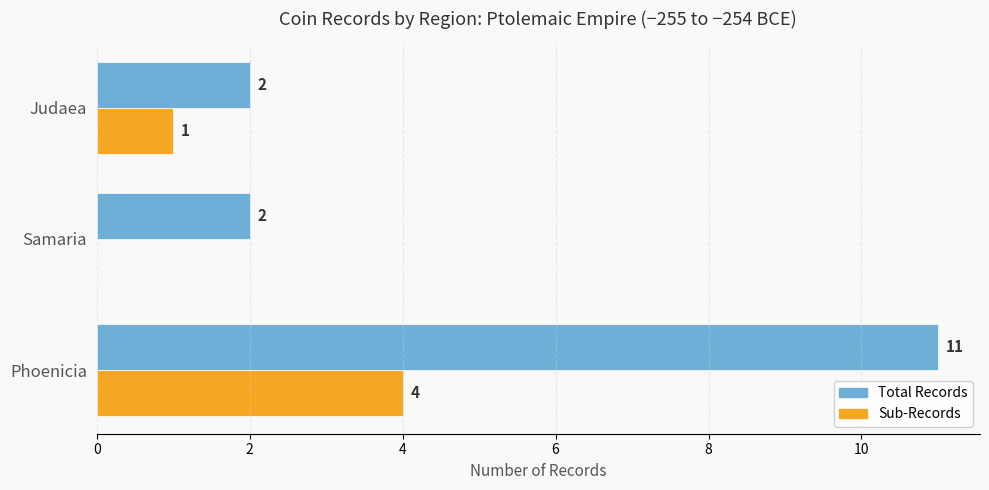

How many Total Records values are between 2 and 11?

3